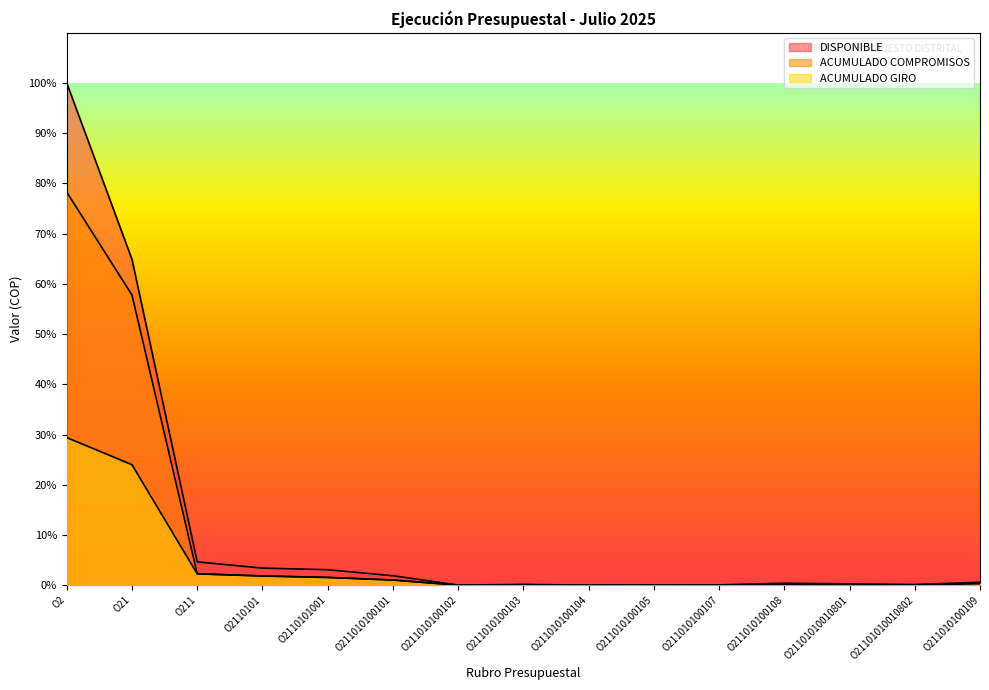

Rank the categories by DISPONIBLE value from lowest to highest.

O211010100104, O211010100105, O211010100102, O211010100107, O21101010010802, O211010100103, O21101010010801, O211010100108, O211010100109, O211010100101, O2110101001, O2110101, O211, O21, O2